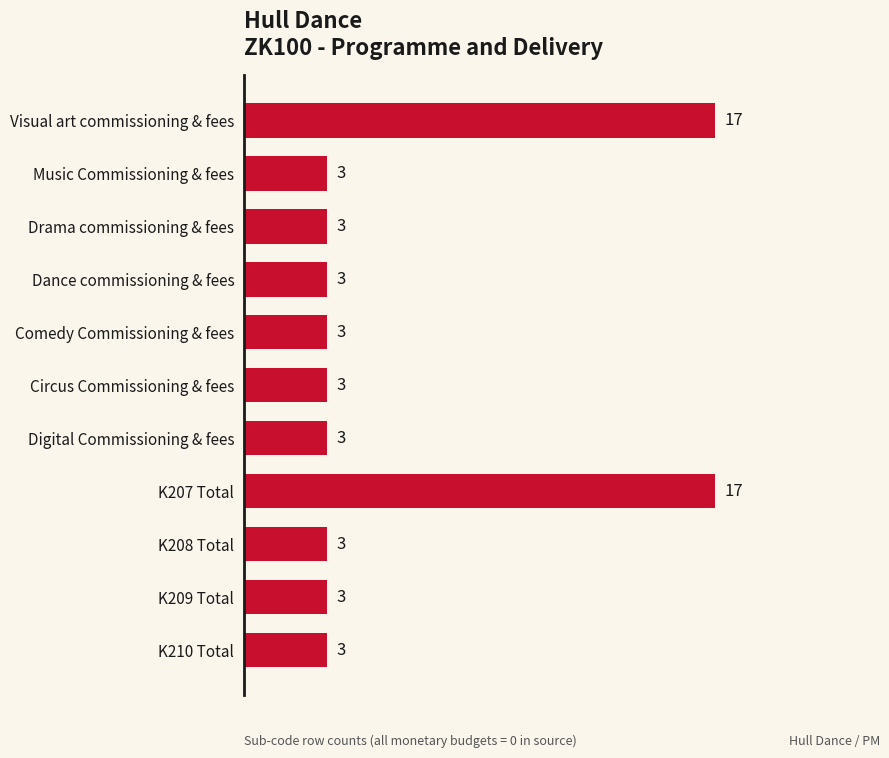

Is it true that the value at Digital Commissioning & fees is 5?

False